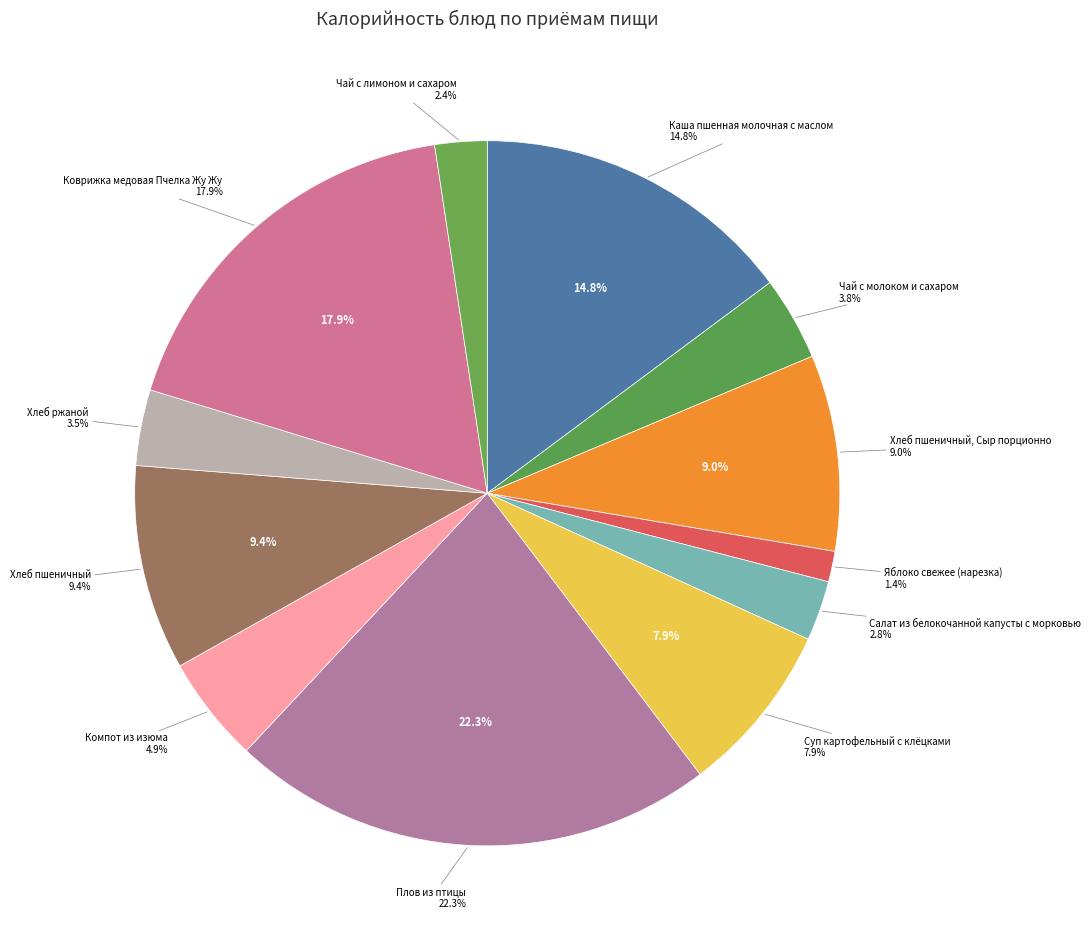

What is the change in value from Суп картофельный с клёцками to Плов из птицы?

+277